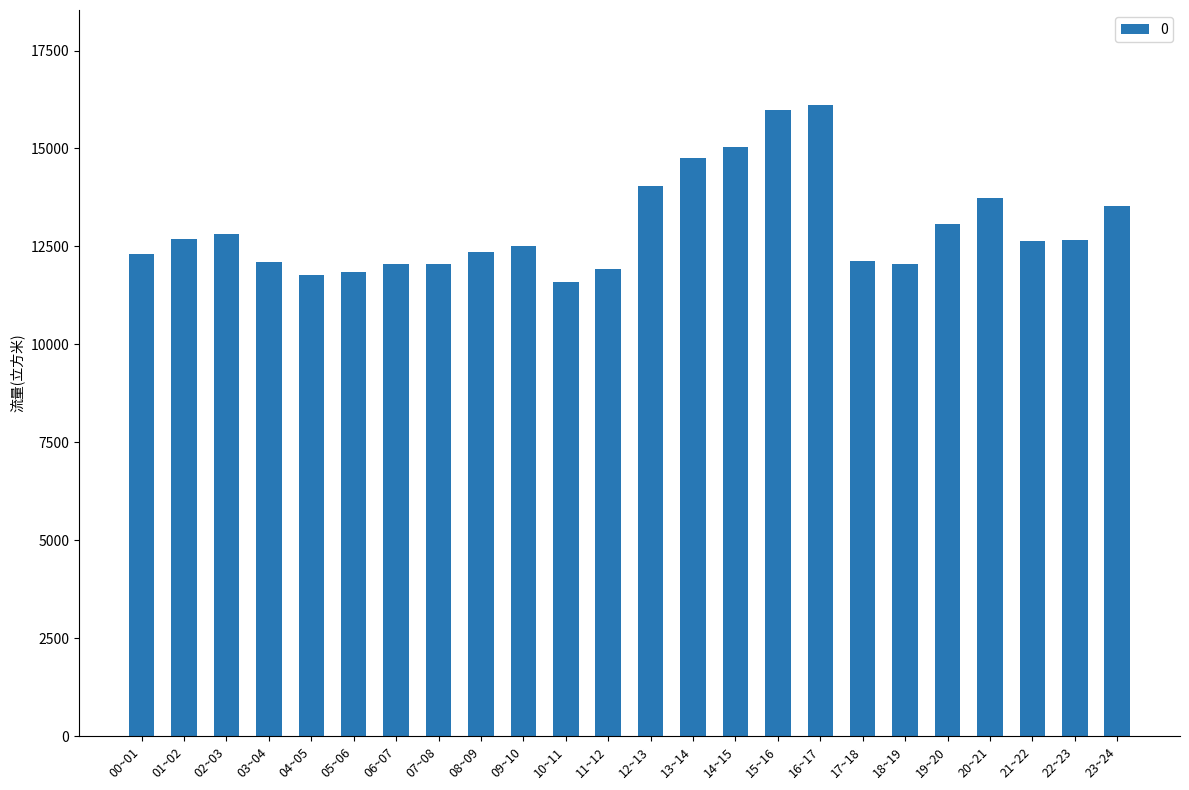

How many bars are there in total?

24